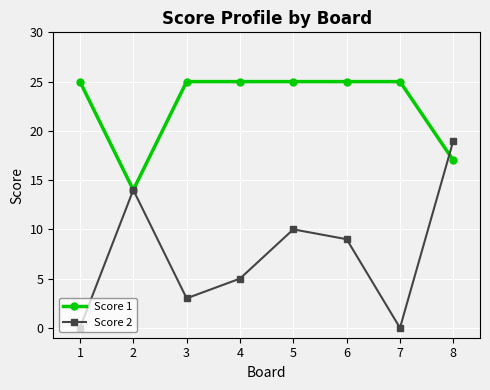

At 7, list the series in order from smallest to largest.

Score 2, Score 1